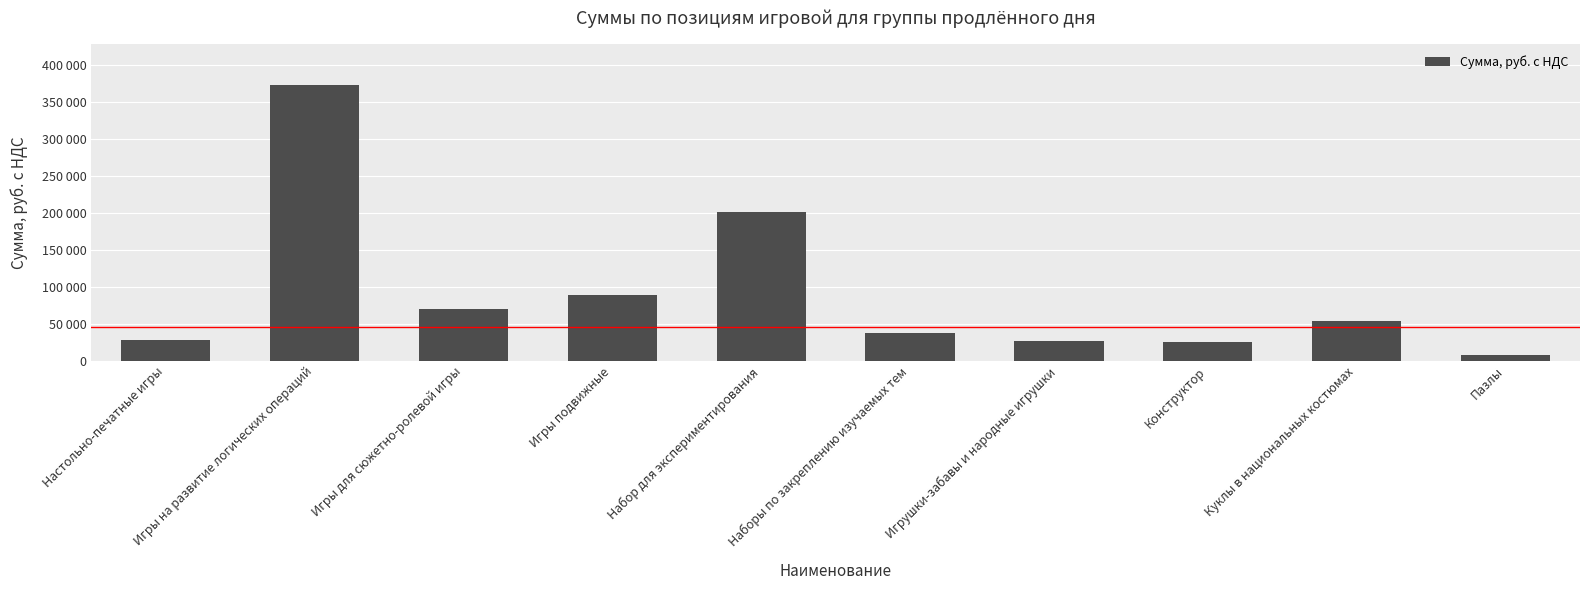

What is the label of the 10th bar from the right?

Настольно-печатные игры